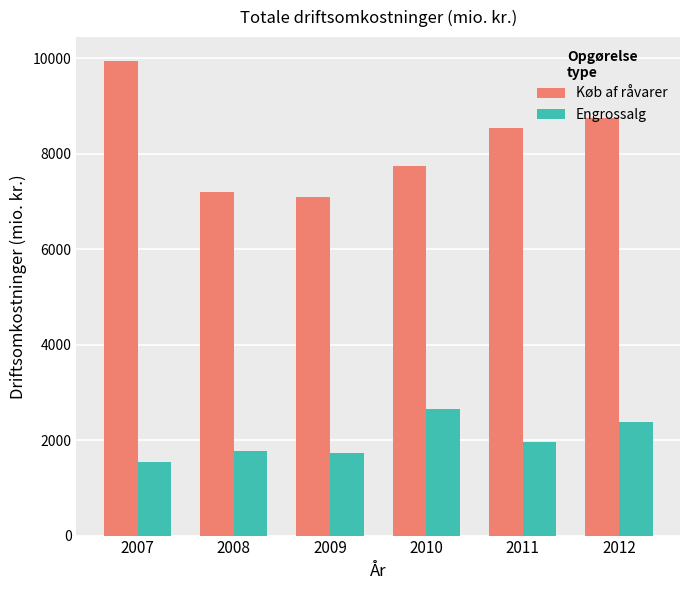

What is the difference between the maximum and second lowest values in the Engrossalg series?

928.4